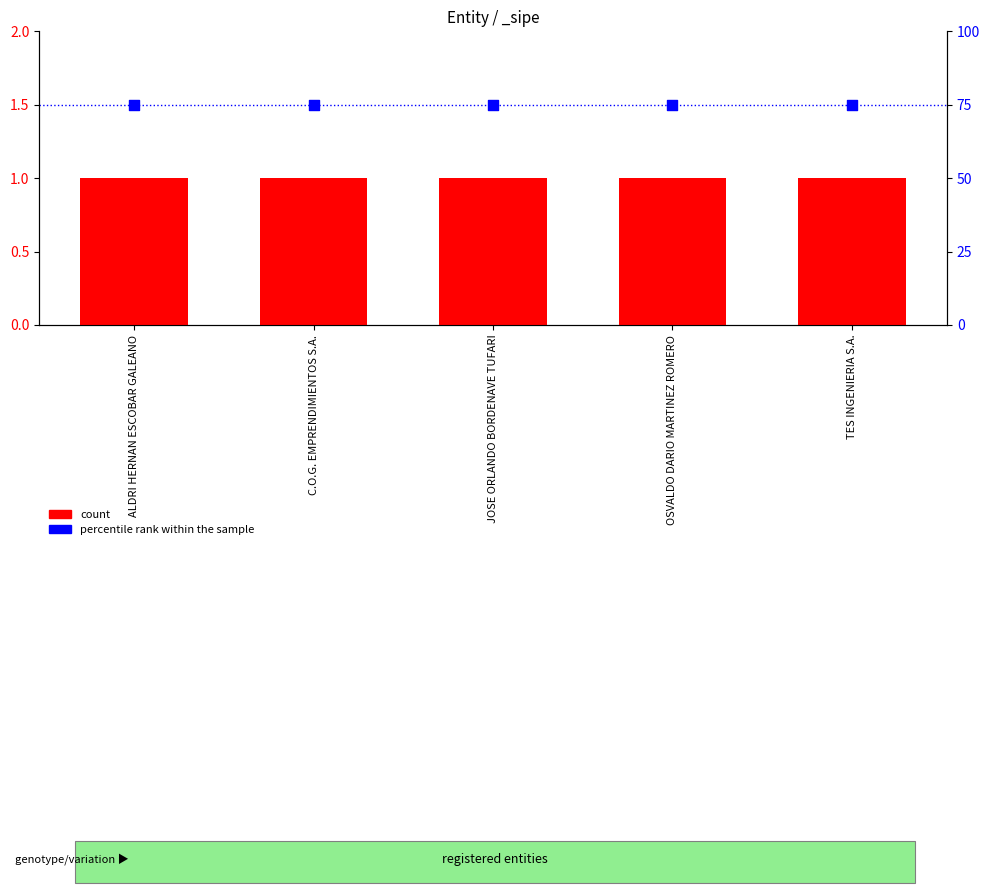

Which series reaches the maximum Y coordinate?

percentile rank within the sample